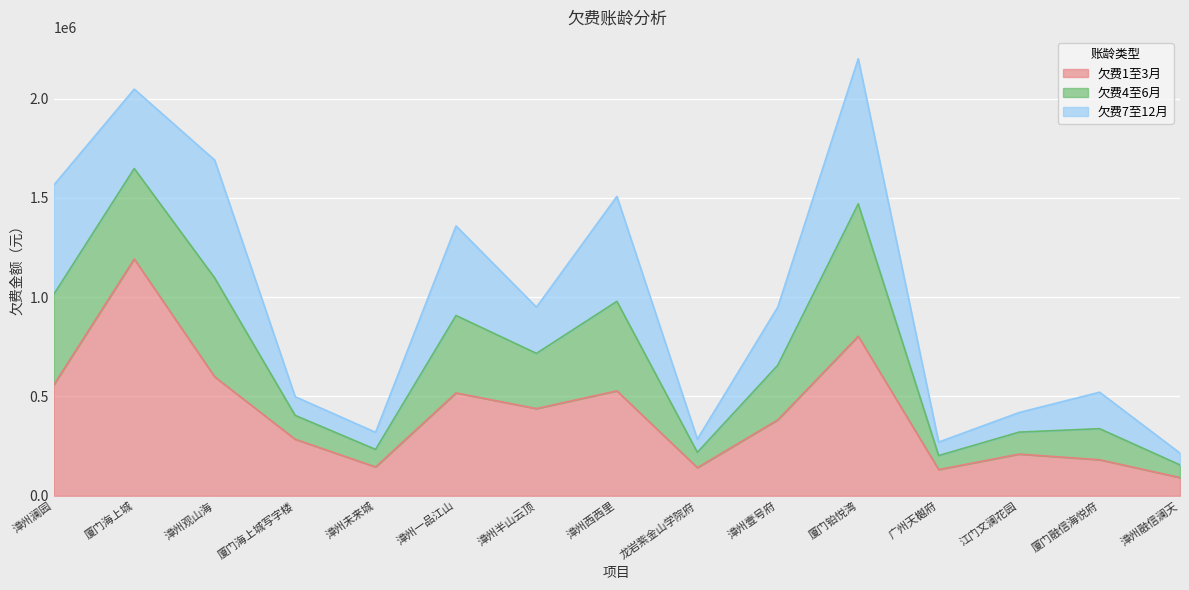

At which category is the sum across all series the highest?

厦门铂悦湾